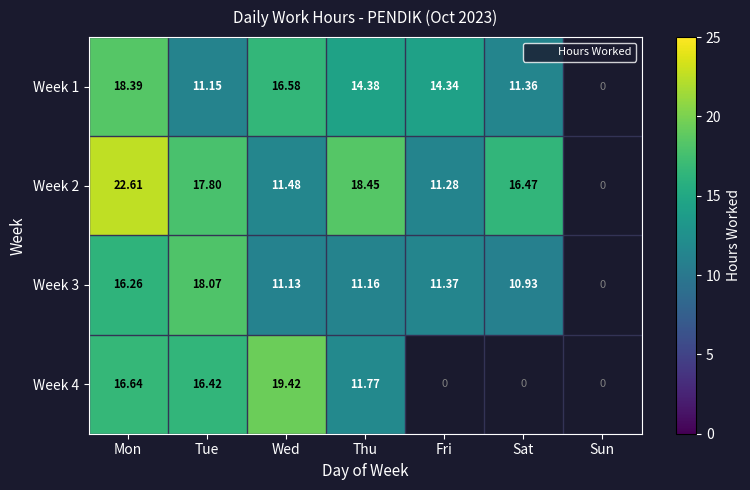

What is the total value across all series at Thu?

55.8